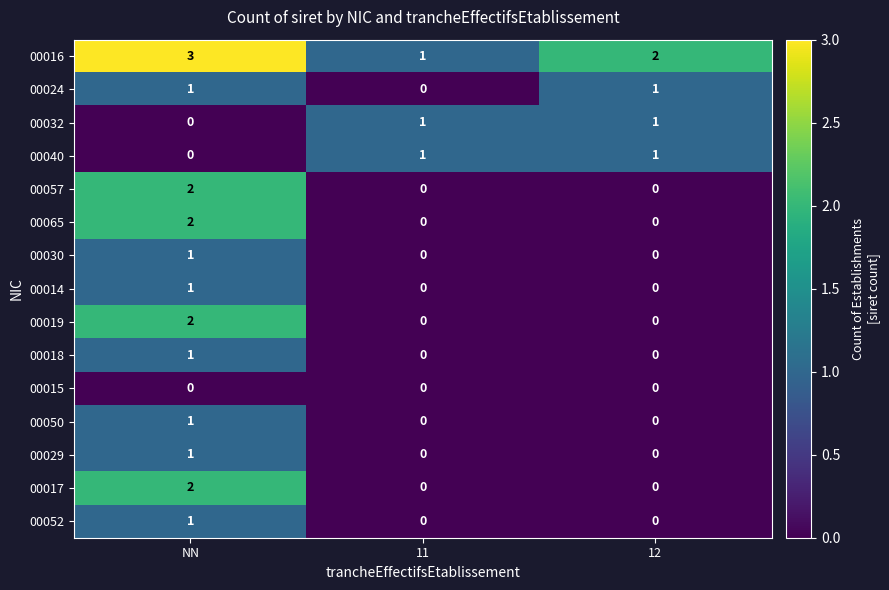

Is it true that 00024 equals 0 at 12?

False